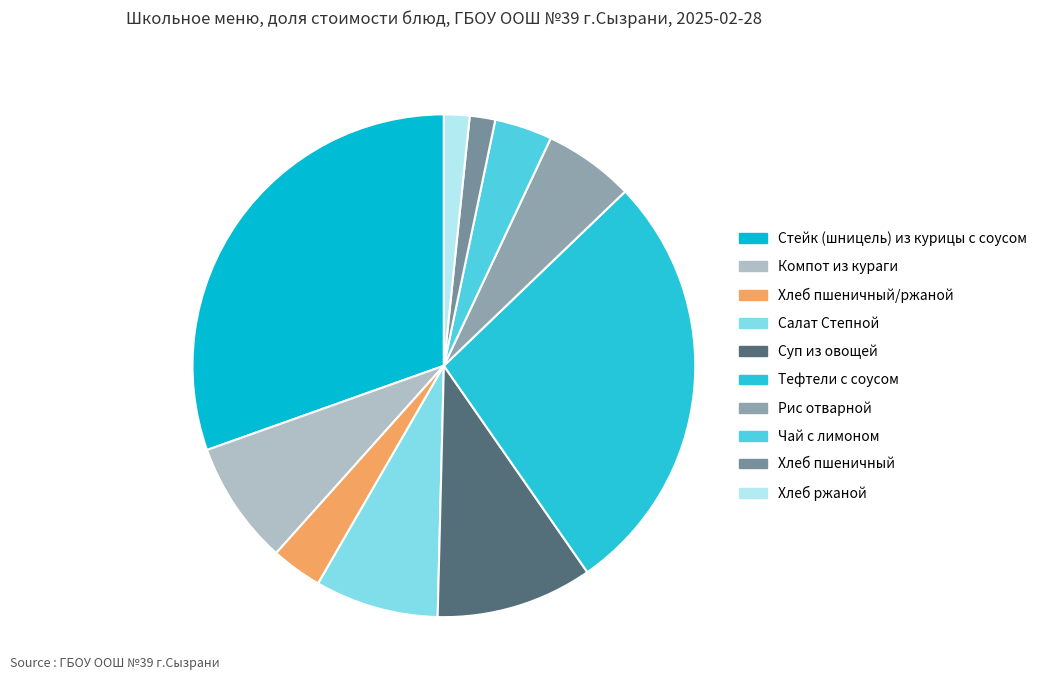

How many slices are in this pie chart?

10